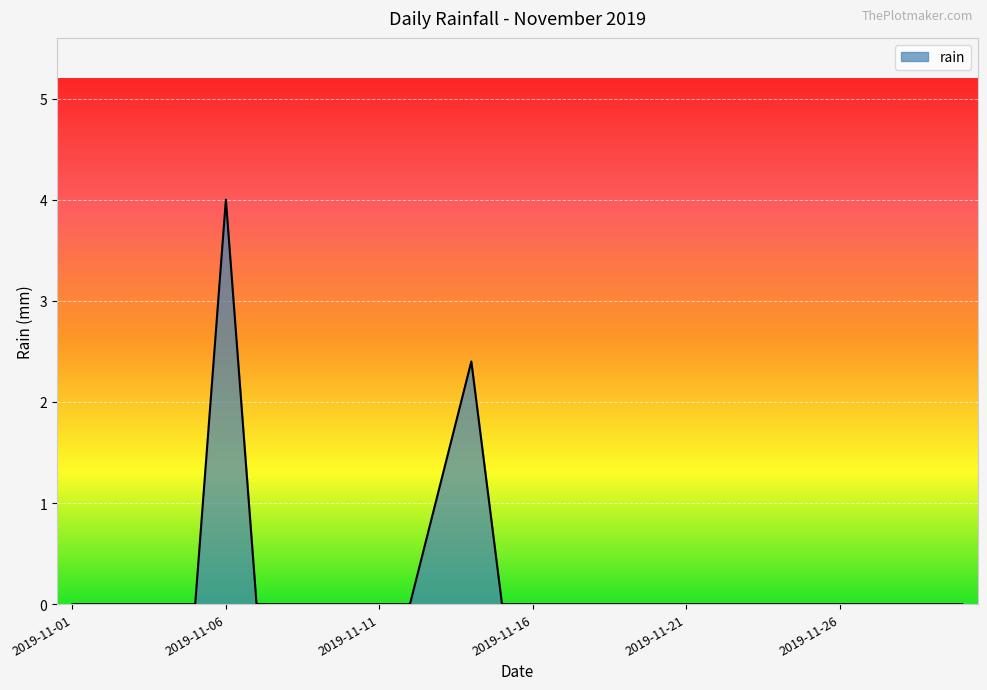

What is the difference between the maximum and minimum values?

4.0